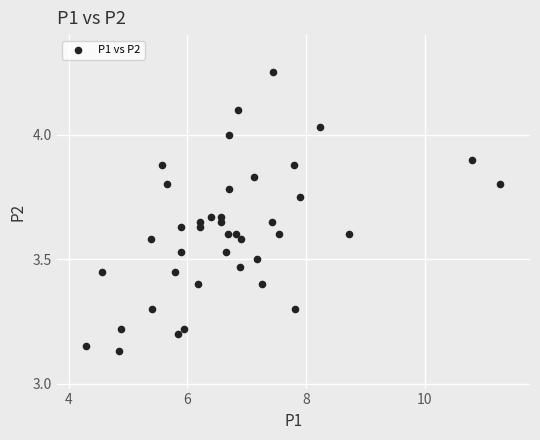

What is the range of X values (max minus min)?

7.0